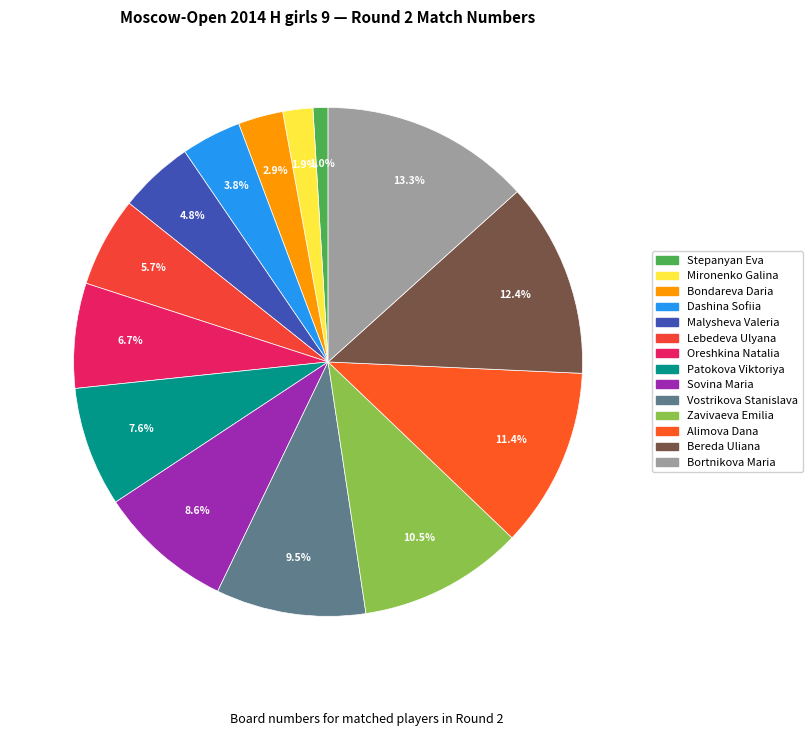

To the nearest percent, what portion does Malysheva Valeria represent?

5%